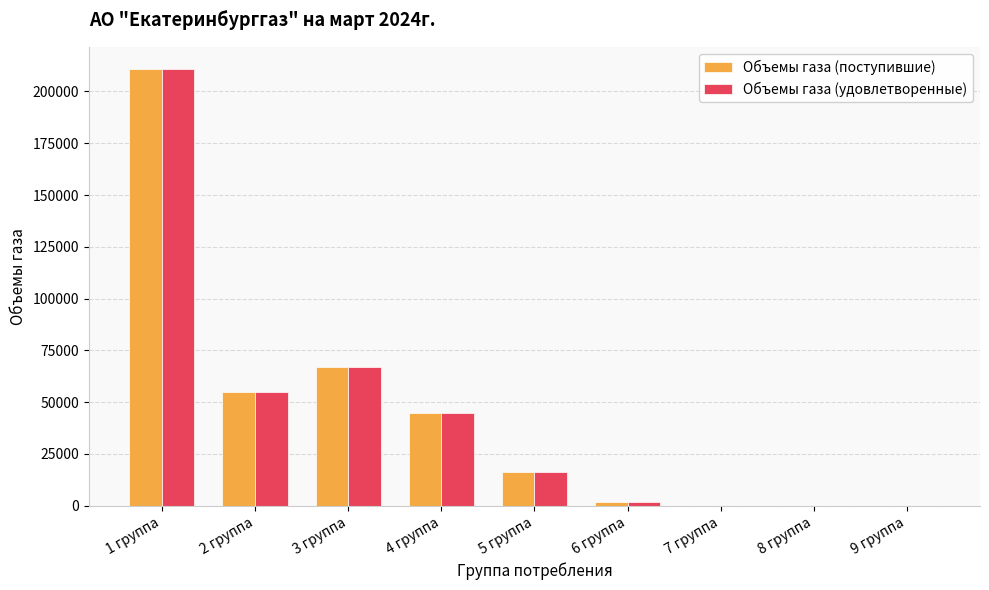

Which category has the highest value in the Объемы газа (поступившие) series?

1 группа